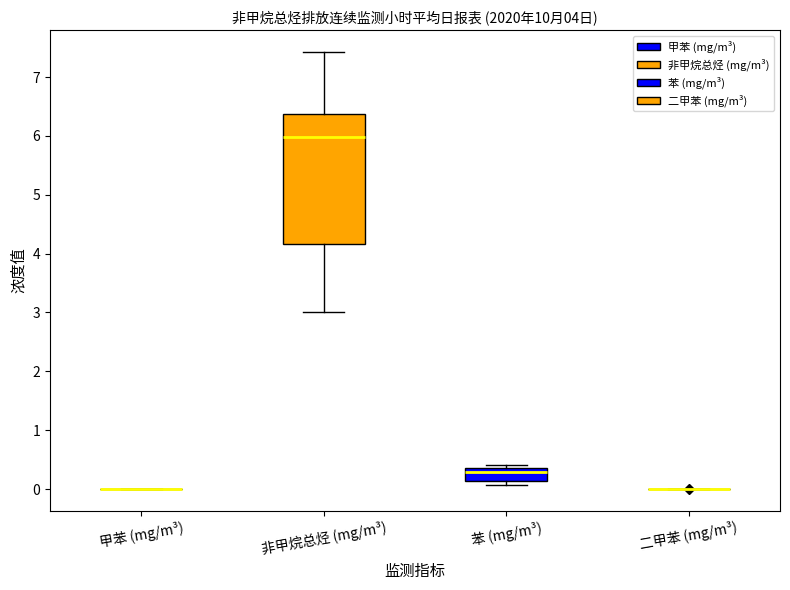

Which box is the tallest, from its lower edge to its upper edge?

非甲烷总烃 (mg/m³)